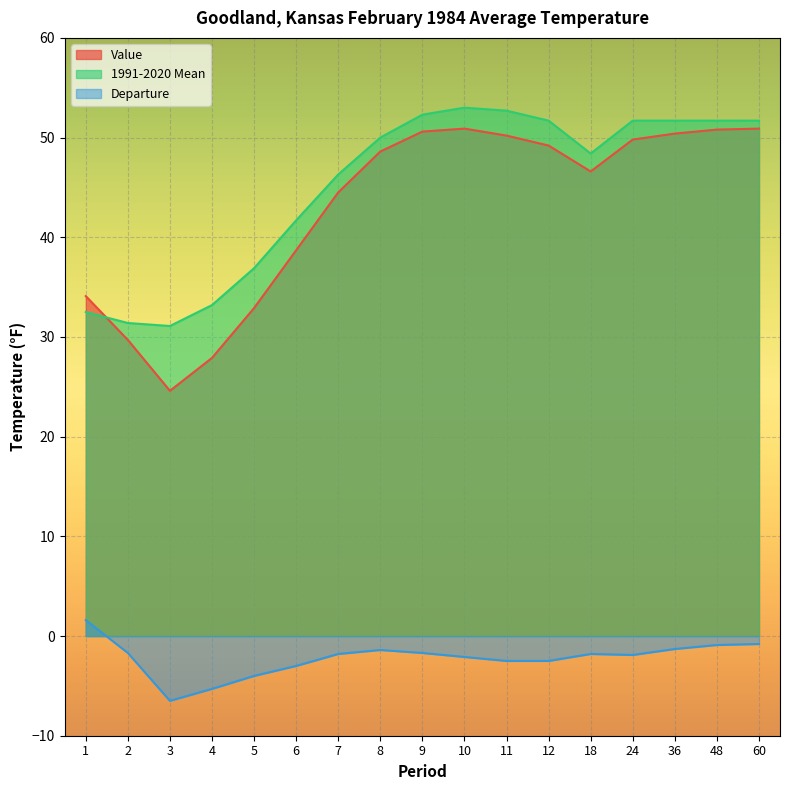

At which label does 1991-2020 Mean reach its peak?

10